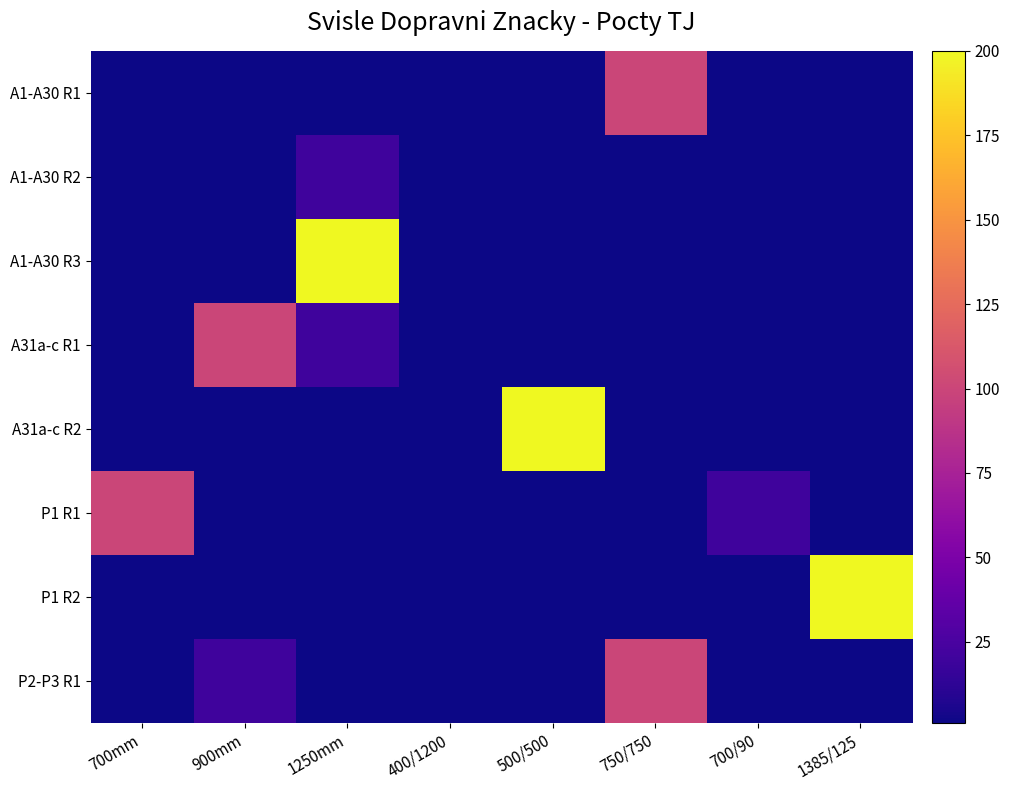

Reading left to right, list all the values displayed in this chart.

A1-A30 R1: 700mm=1	900mm=1	1250mm=1	400/1200=1	500/500=1	750/750=100	700/90=1	1385/125=1
A1-A30 R2: 700mm=1	900mm=1	1250mm=20	400/1200=1	500/500=1	750/750=1	700/90=1	1385/125=1
A1-A30 R3: 700mm=1	900mm=1	1250mm=200	400/1200=1	500/500=1	750/750=1	700/90=1	1385/125=1
A31a-c R1: 700mm=1	900mm=100	1250mm=20	400/1200=1	500/500=1	750/750=1	700/90=1	1385/125=1
A31a-c R2: 700mm=1	900mm=1	1250mm=1	400/1200=1	500/500=200	750/750=1	700/90=1	1385/125=1
P1 R1: 700mm=100	900mm=1	1250mm=1	400/1200=1	500/500=1	750/750=1	700/90=20	1385/125=1
P1 R2: 700mm=1	900mm=1	1250mm=1	400/1200=1	500/500=1	750/750=1	700/90=1	1385/125=200
P2-P3 R1: 700mm=1	900mm=20	1250mm=1	400/1200=1	500/500=1	750/750=100	700/90=1	1385/125=1